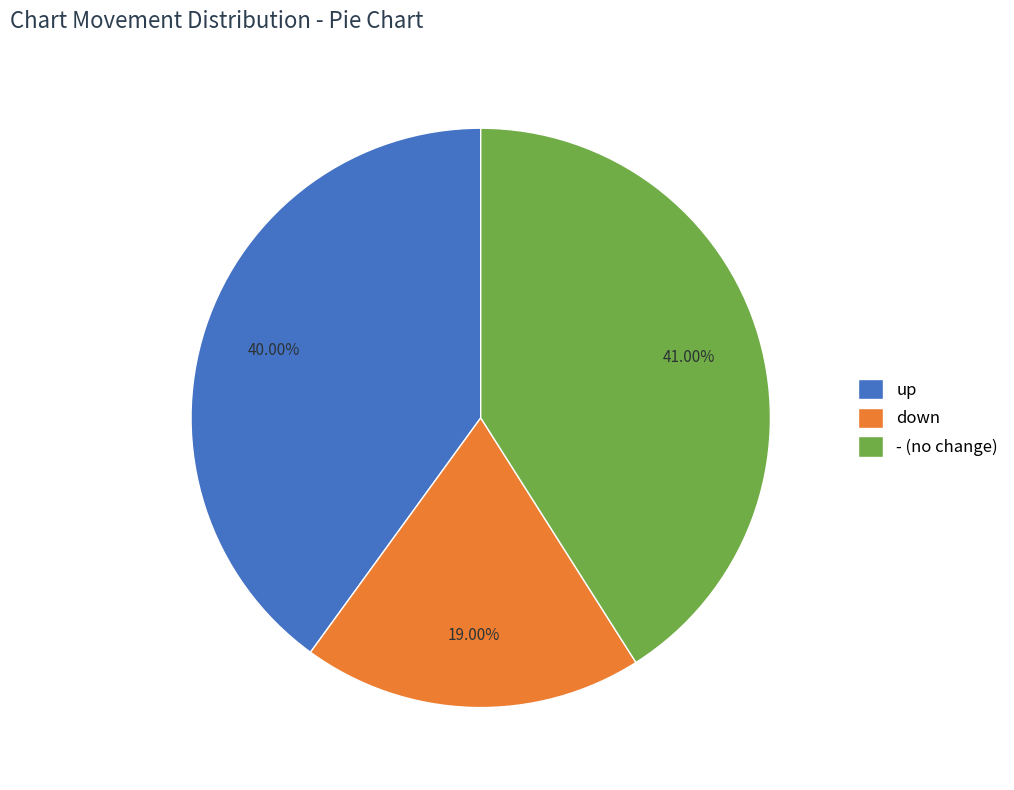

True or false: - accounts for 52% of the total.

False